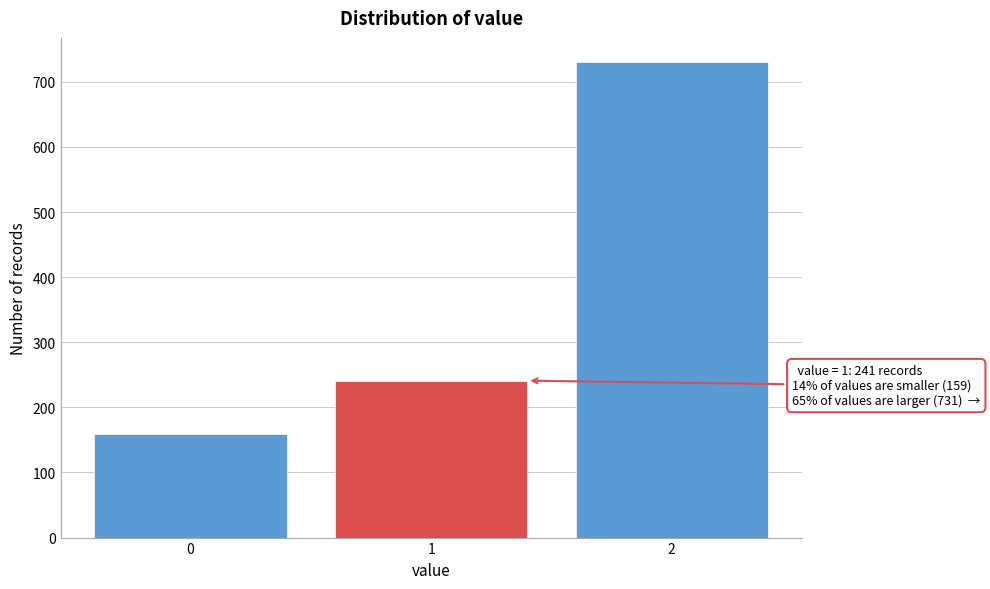

Reading left to right, what are all the values shown in this chart?

159	241	731